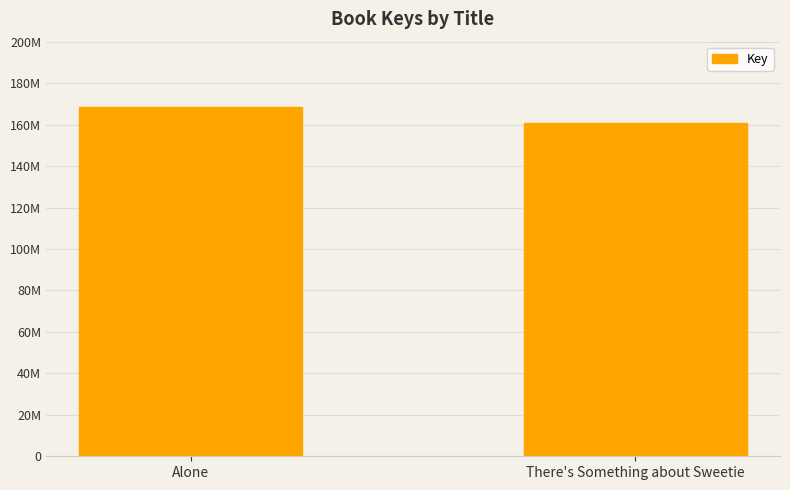

Are the bars horizontal?

No